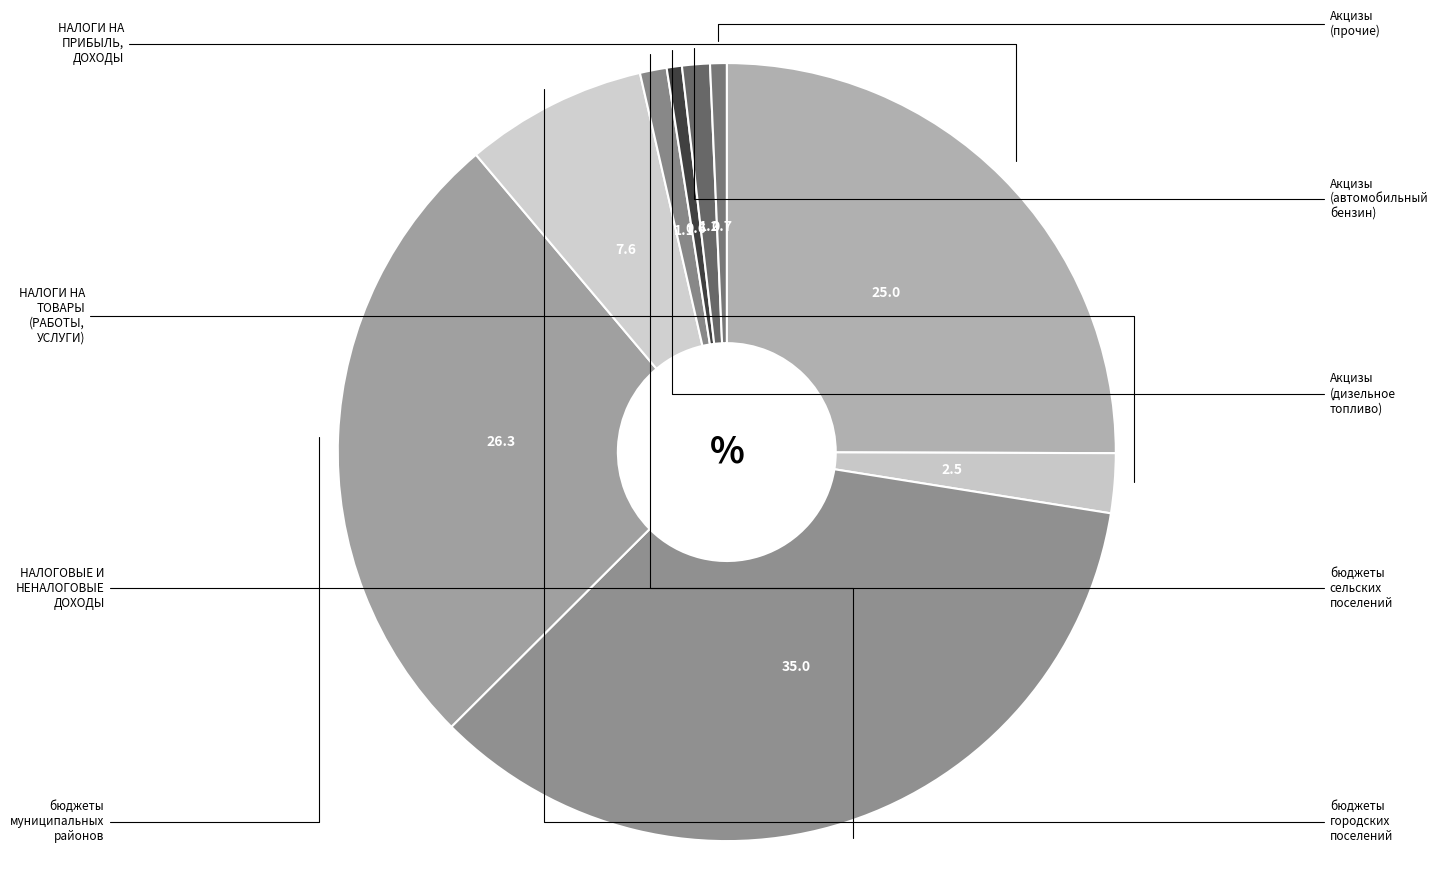

Count the number of slices in the pie.

9